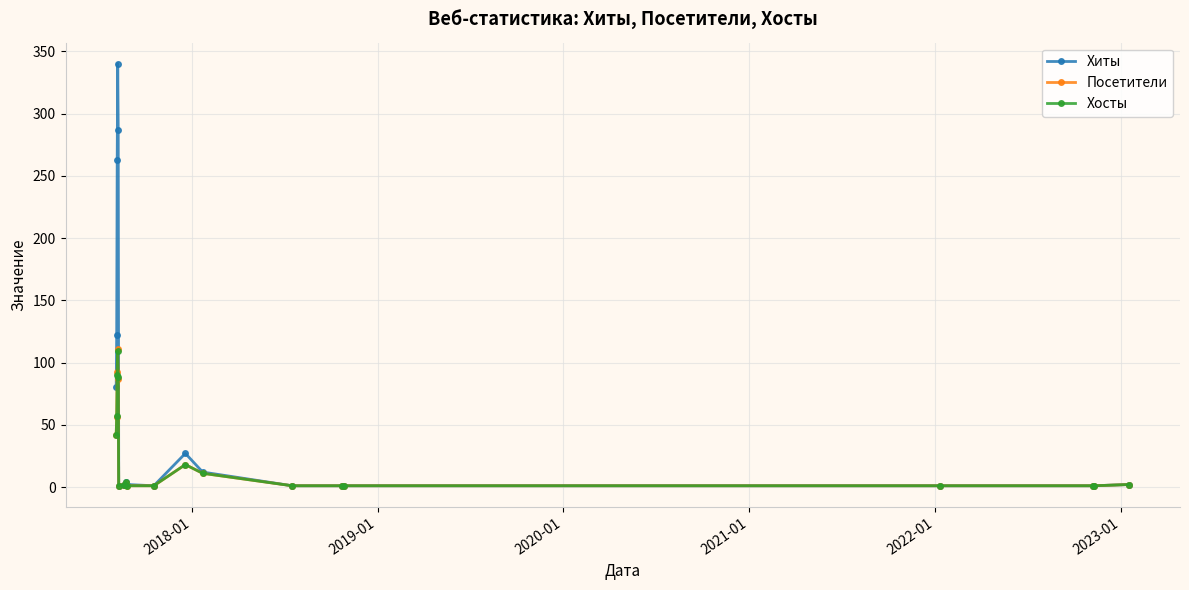

How many data points in Хосты are less than 2?

9